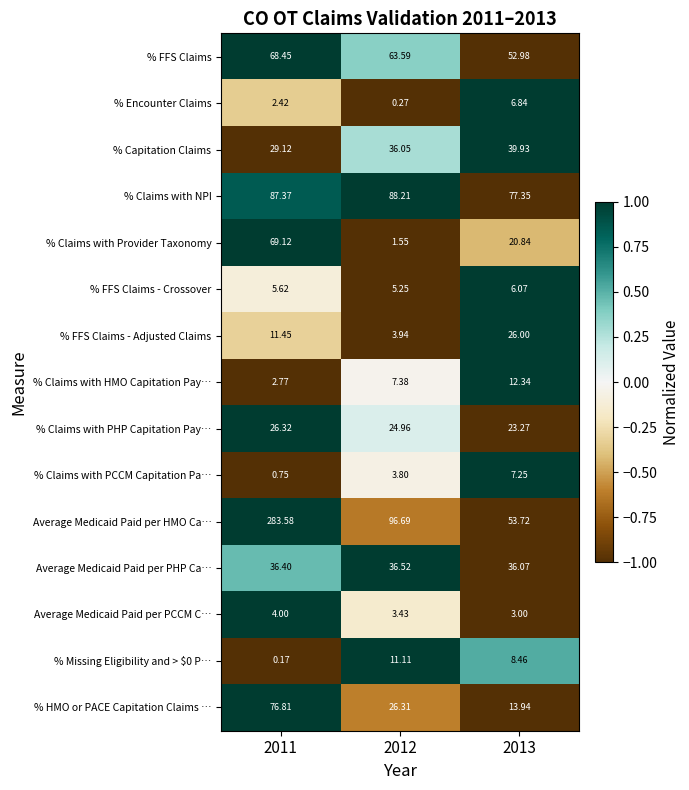

Which series has the largest total across all categories?

Average Medicaid Paid per HMO Ca…